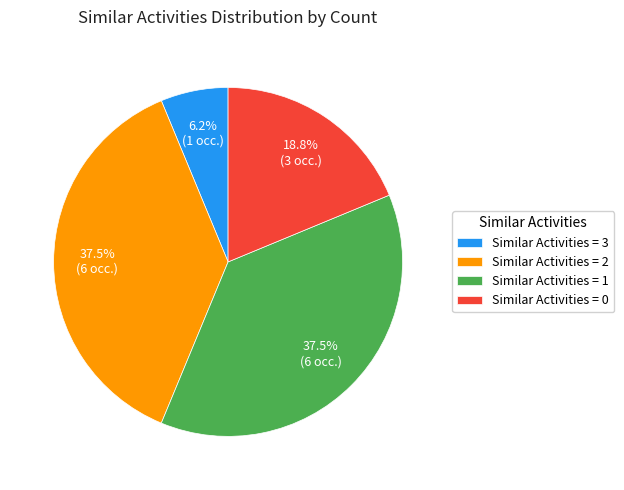

Between Similar Activities = 0 and Similar Activities = 1, which is larger?

Similar Activities = 1